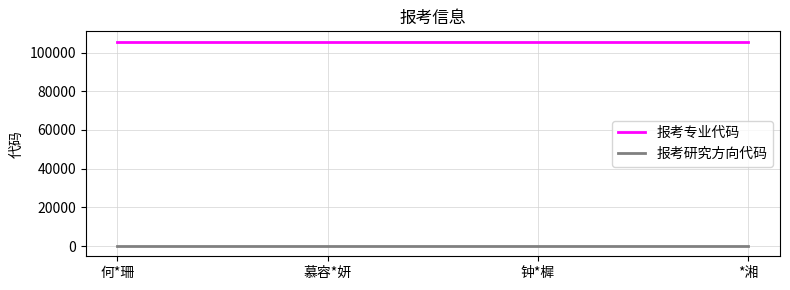

True or false: 报考研究方向代码 and 报考专业代码 cross at least once.

False